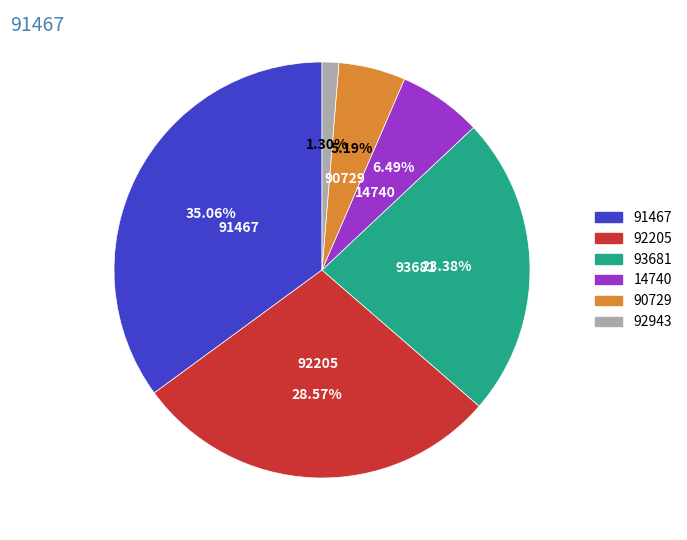

How much of the chart is everything except 91467?

64.9%